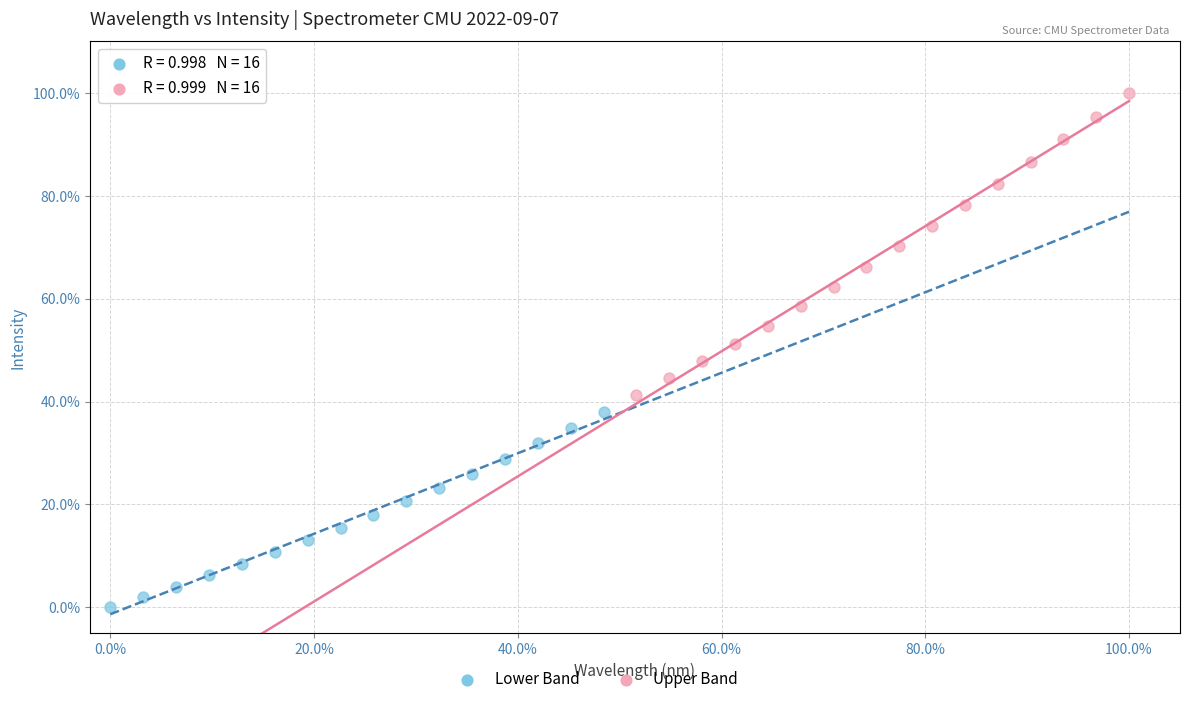

Which series contains the highest Y value?

Upper Band